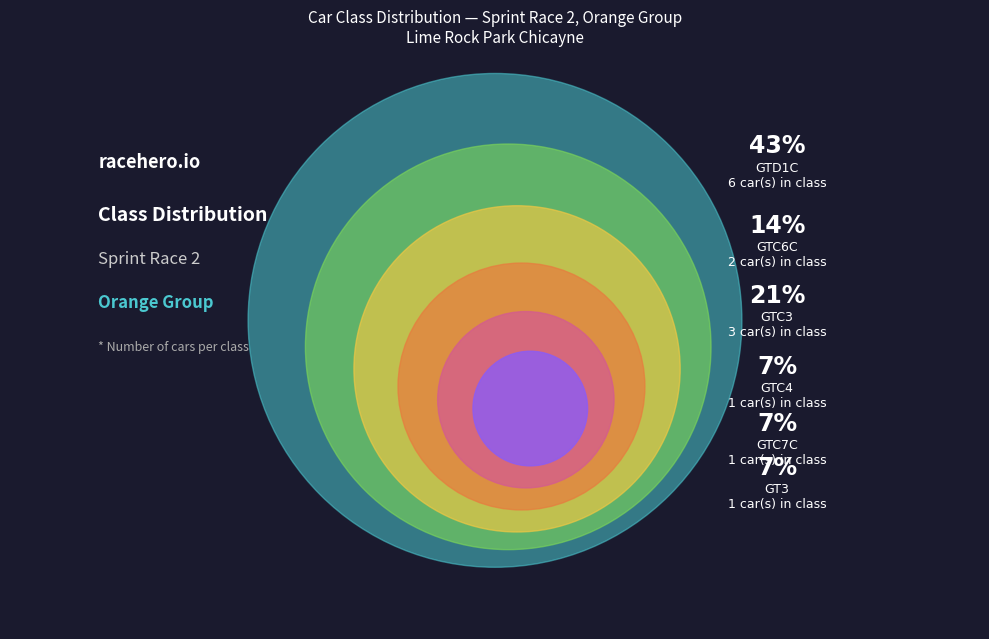

Rank the categories by value from lowest to highest.

GTC4, GTC7C, GT3, GTC6C, GTC3, GTD1C